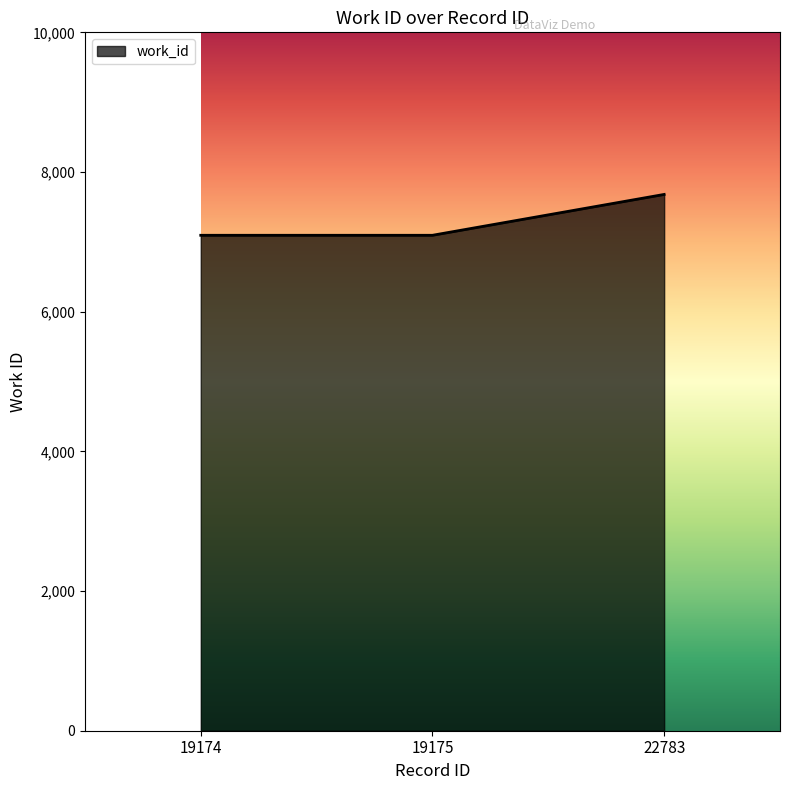

The value at 22783 is 7679. True or false?

True